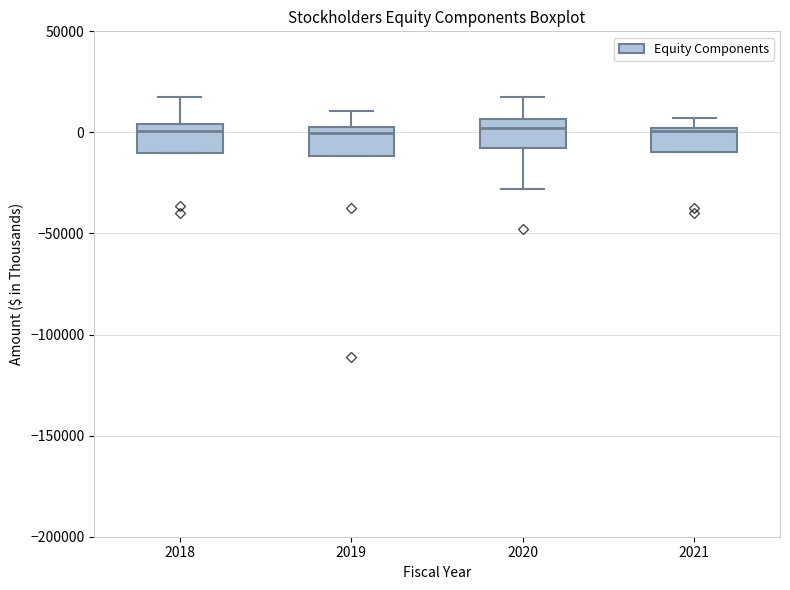

Reading left to right, read every box against the y-axis: the position of its median line, the range the box covers, and the ends of its whiskers. The values are not printed on the chart, so give them approximately, as read against the axis.

2018: median 0, box -10000 to 5000, whiskers -10000 to 20000
2019: median 0, box -10000 to 5000, whiskers -10000 to 10000
2020: median 0, box -10000 to 5000, whiskers -30000 to 20000
2021: median 0 (just below the box's upper edge), box -10000 to 0, whiskers -10000 to 5000